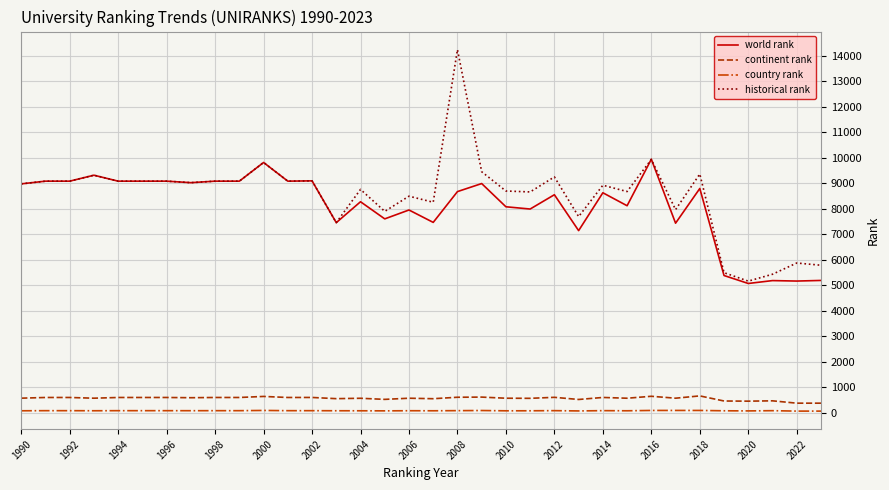

True or false: country rank and historical rank cross at least once.

False